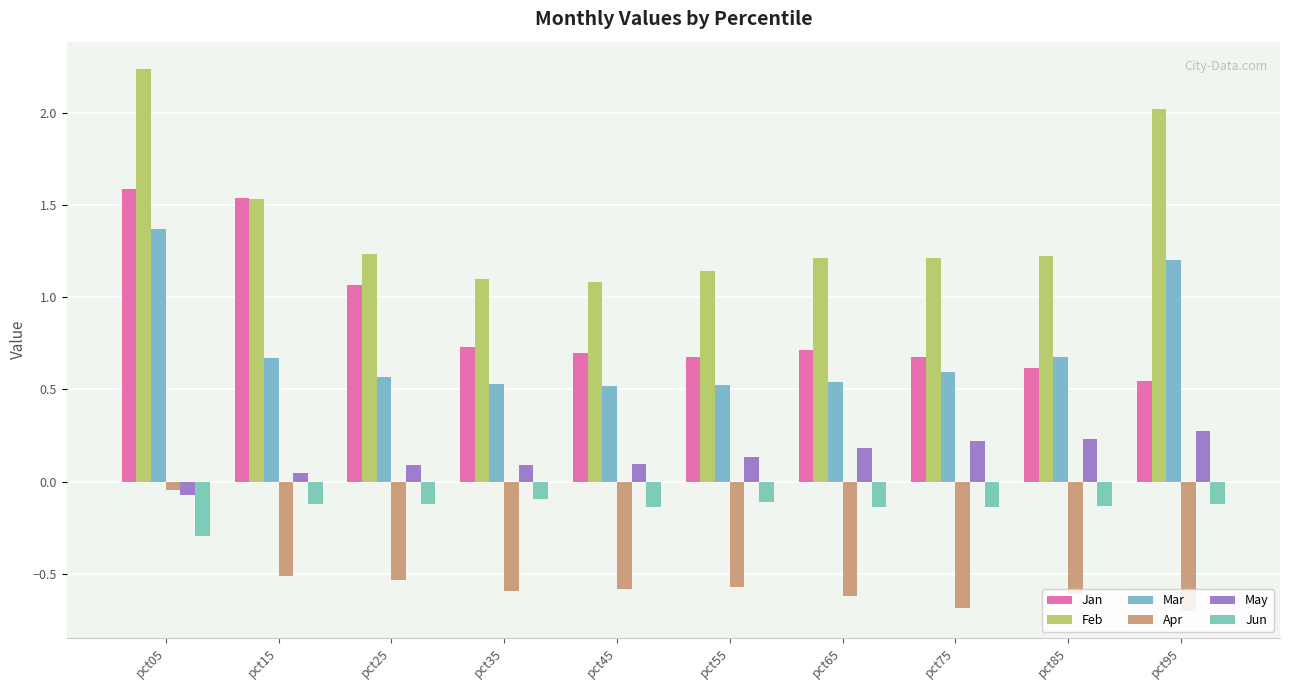

How many groups of bars are there?

10